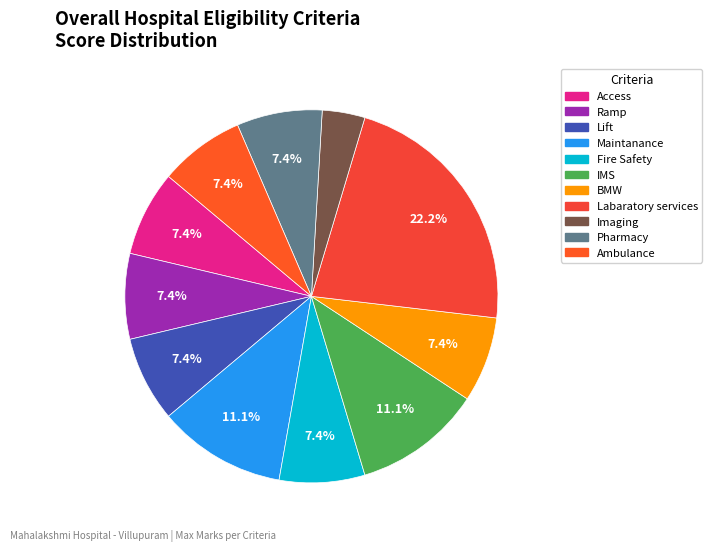

Which slice is the smallest?

Imaging